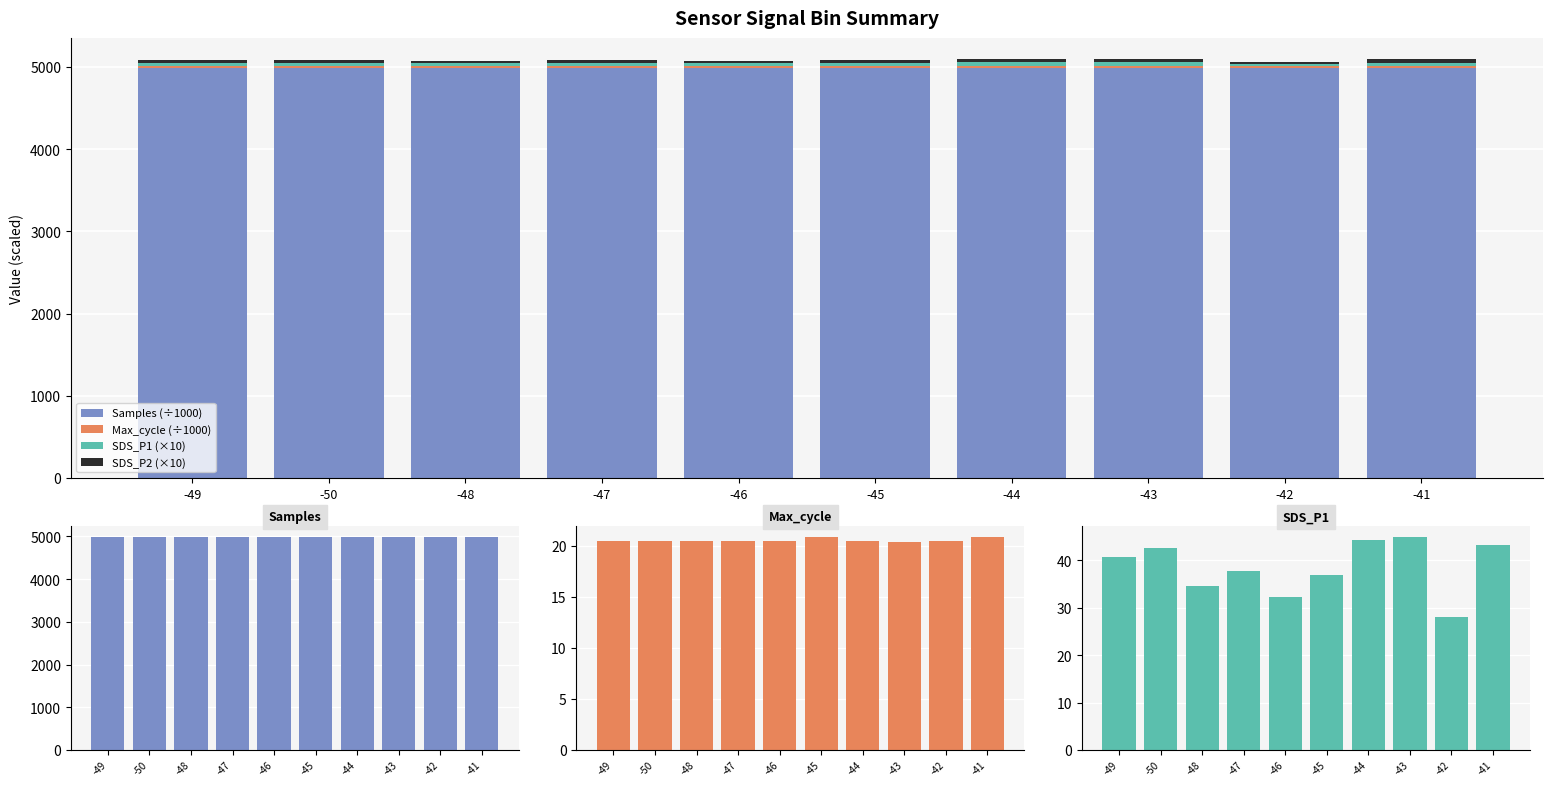

What is the average value of the Max_cycle (÷1000) series?

20.6